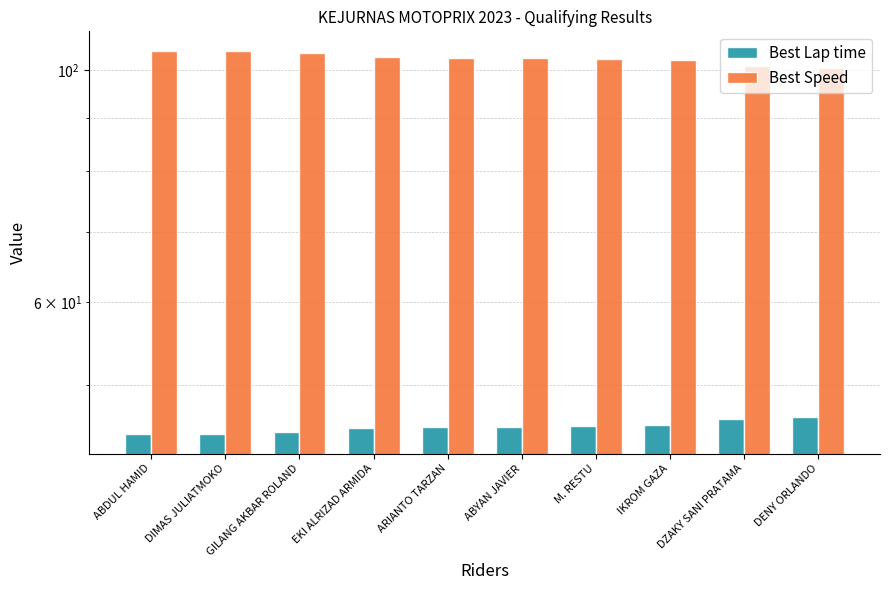

Which series has the largest total across all categories?

Best Speed